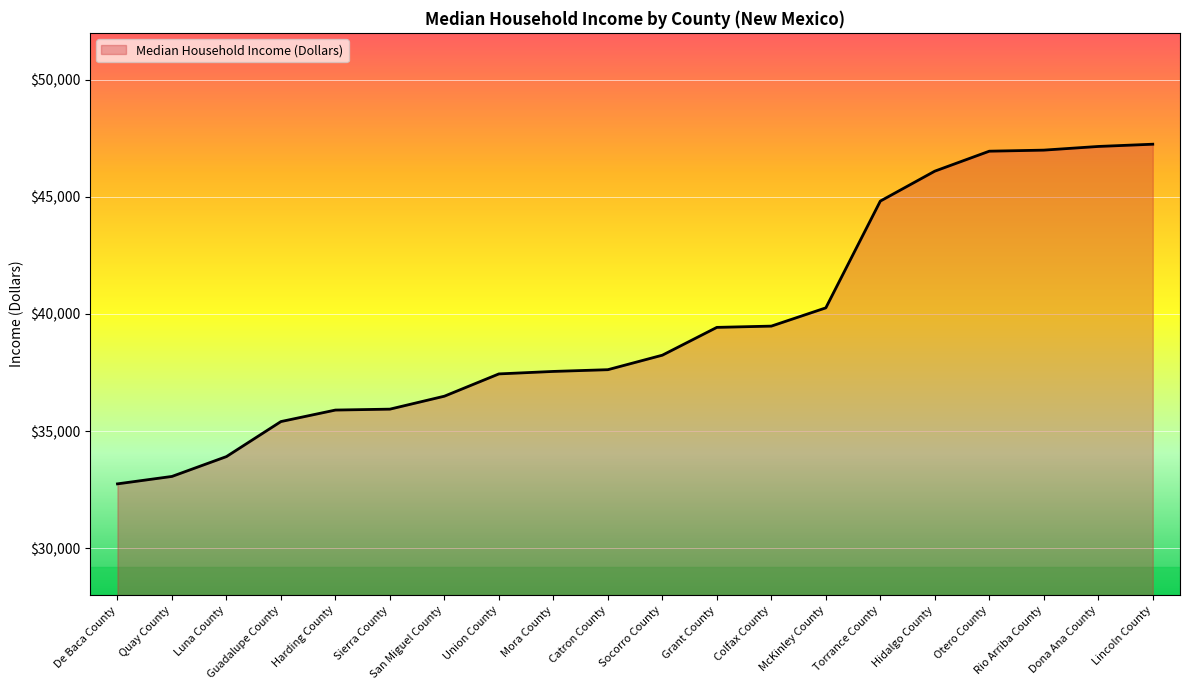

Where is the data nearest to the value 39998?

McKinley County